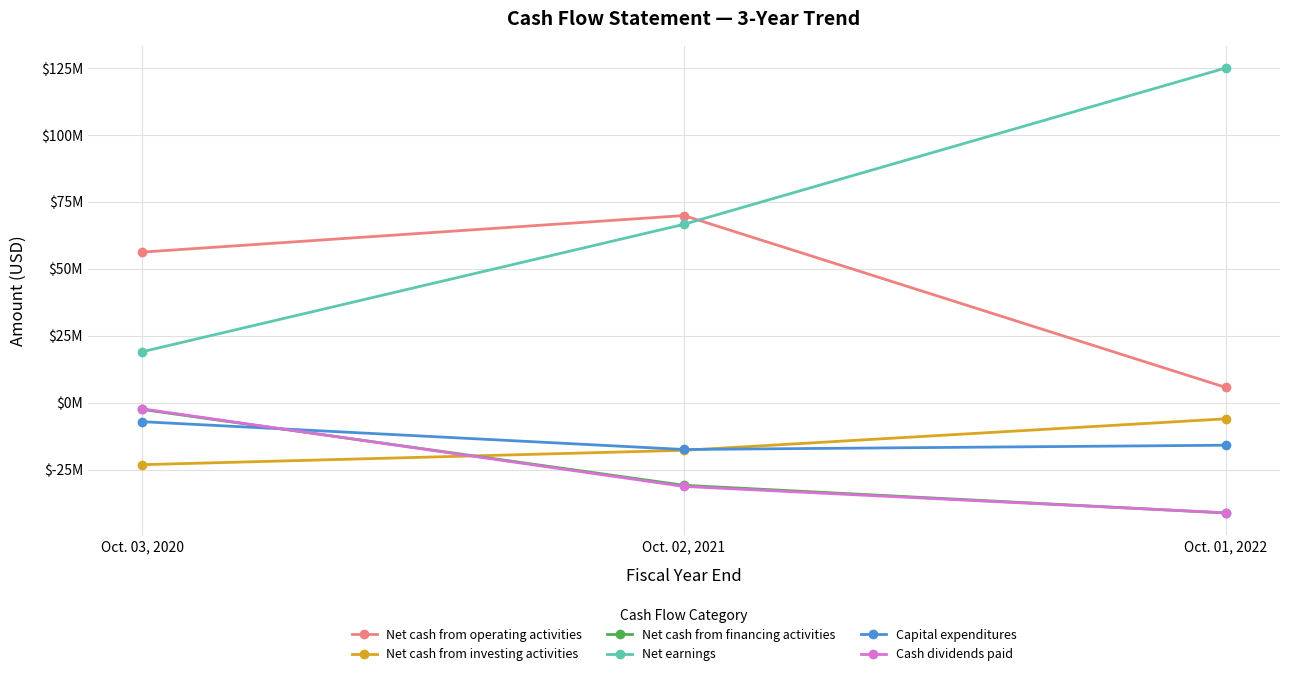

At which category is the sum across all series the highest?

Oct. 03, 2020